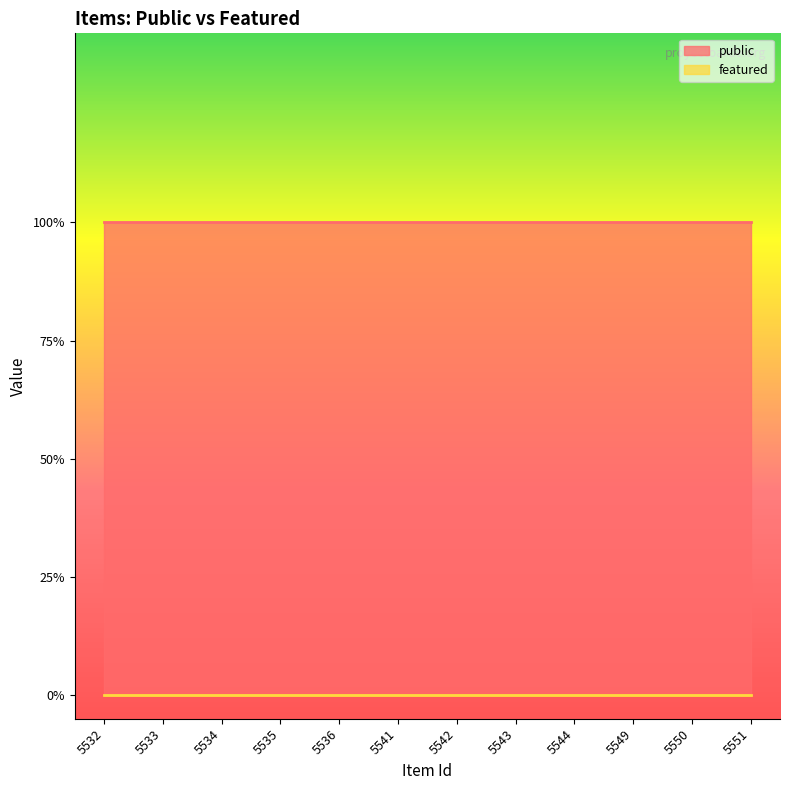

True or false: public and featured cross at least once.

False